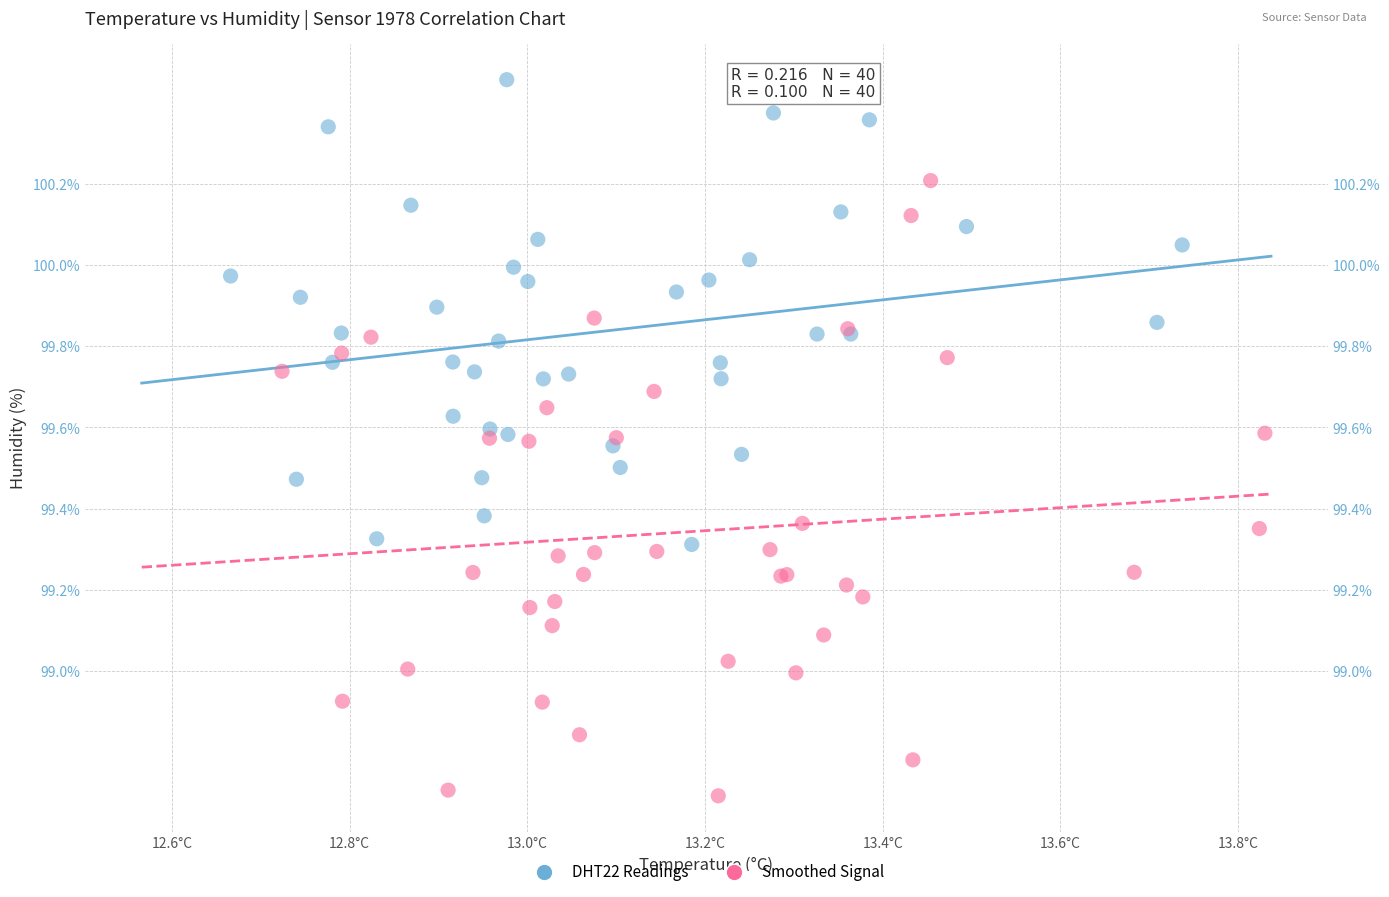

Which series reaches the minimum Y coordinate?

Smoothed Signal